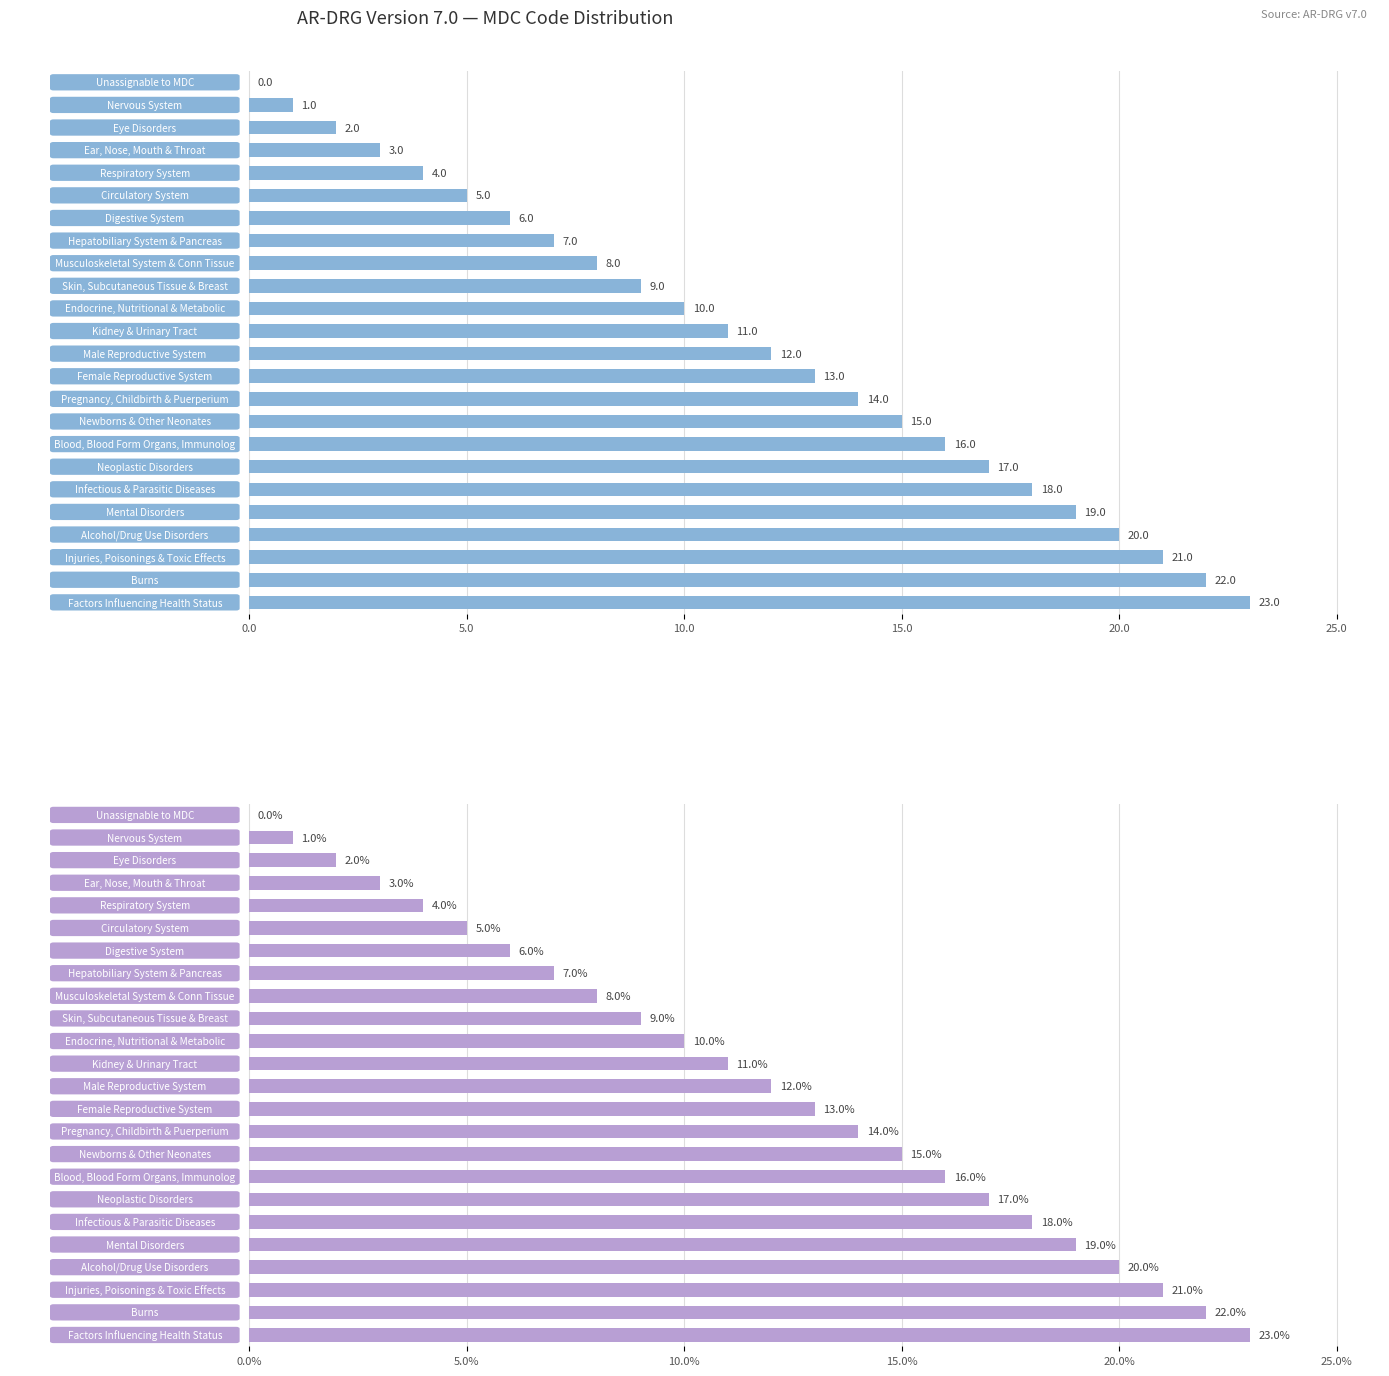

Does the chart contain any negative values?

No